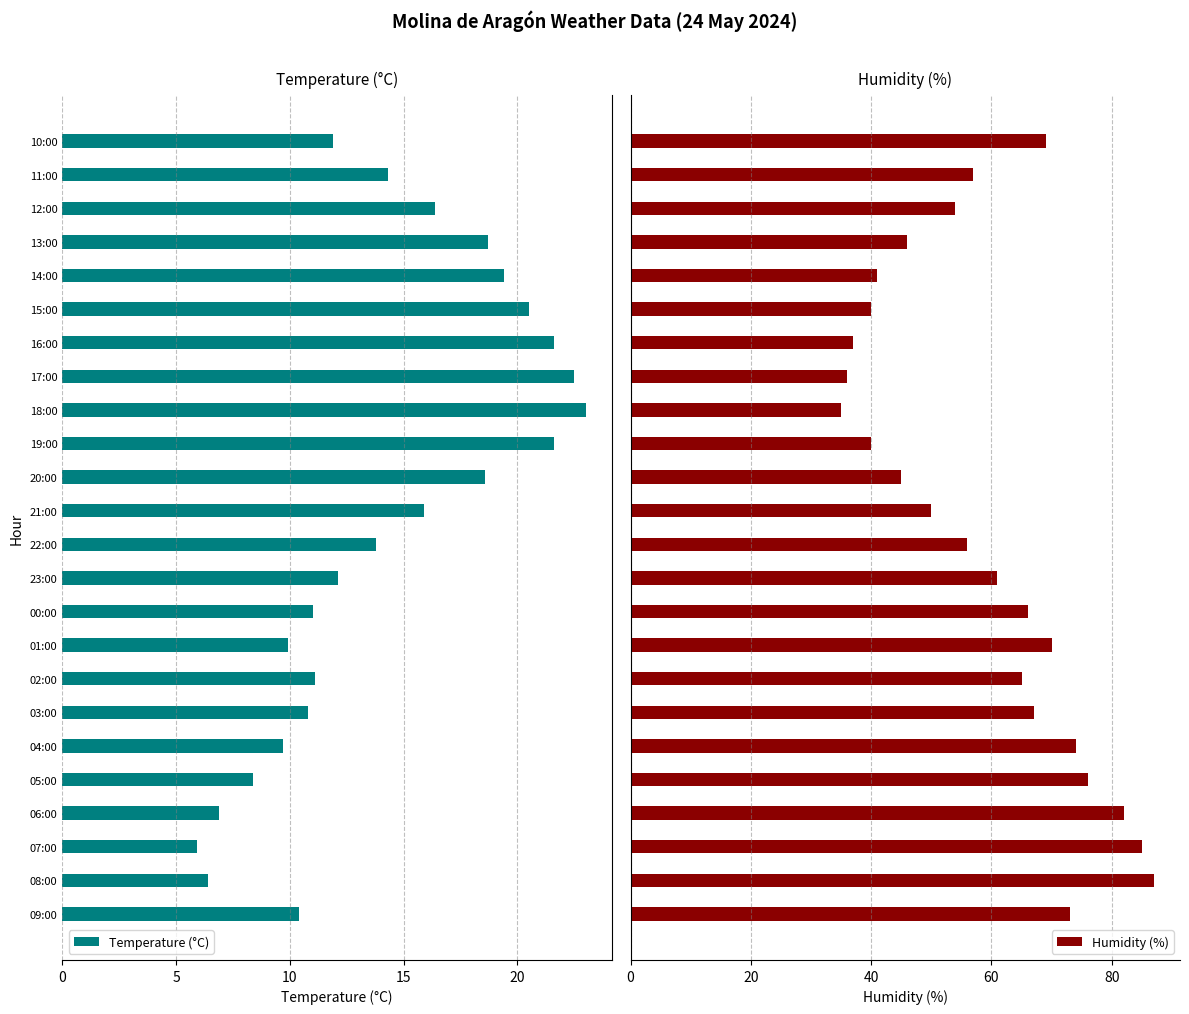

What is the difference between the maximum and minimum values in the Humidity (%) series?

52